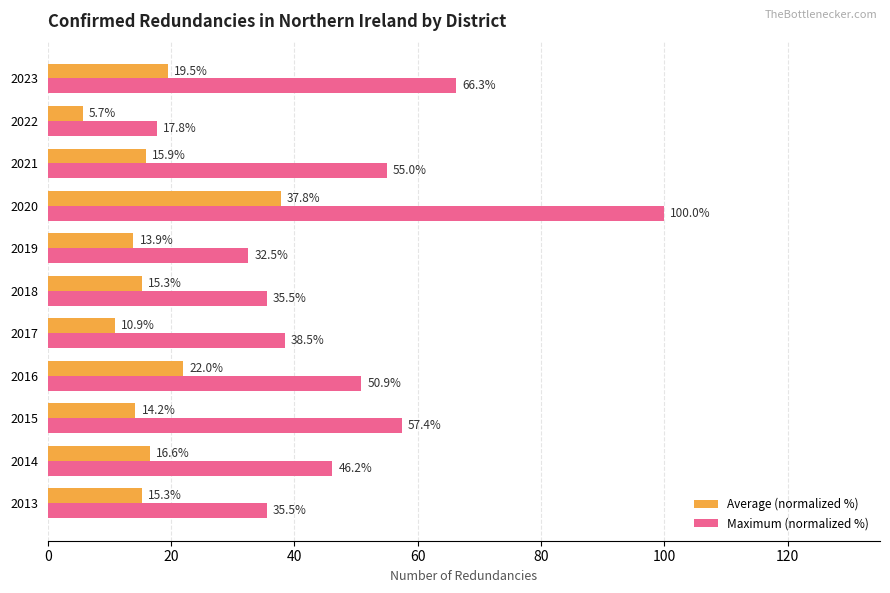

The Maximum (normalized %) series shows 35.5 at 2018. True or false?

True